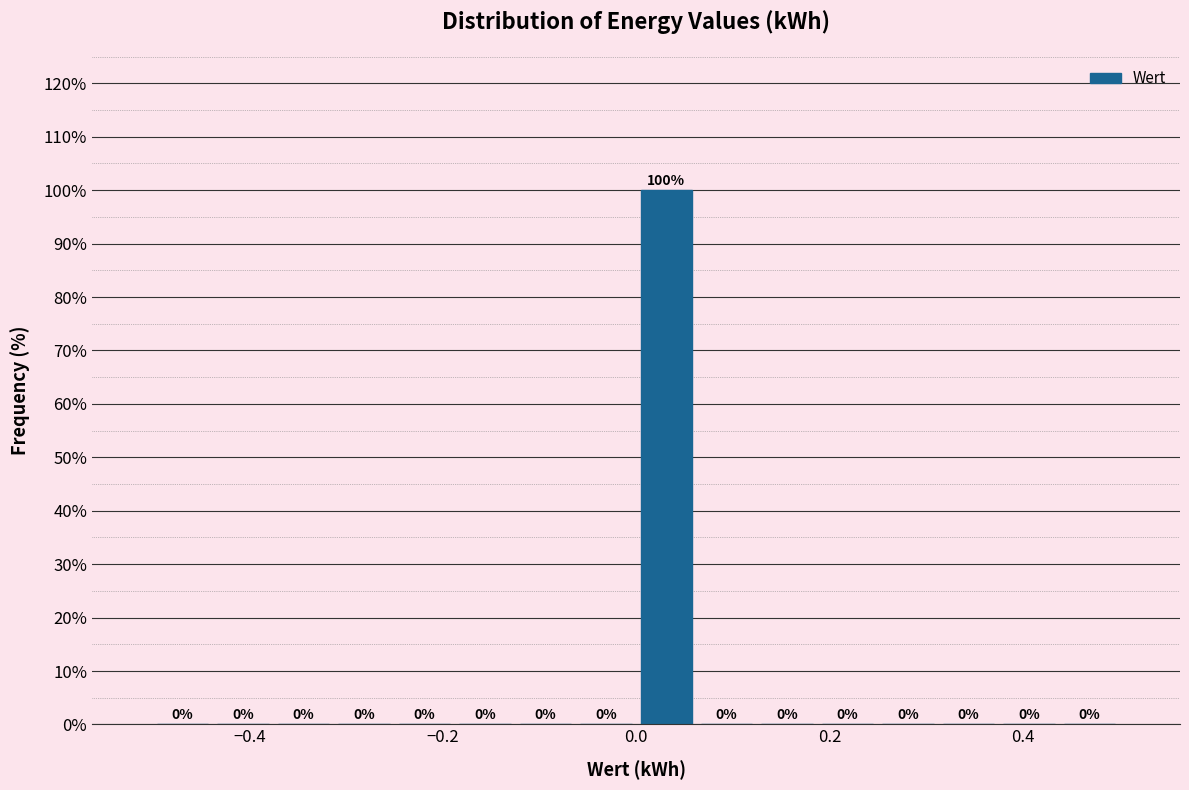

Around what value on the x-axis is the tallest bar? Give the approximate position of its centre, as read against the axis.

0.04